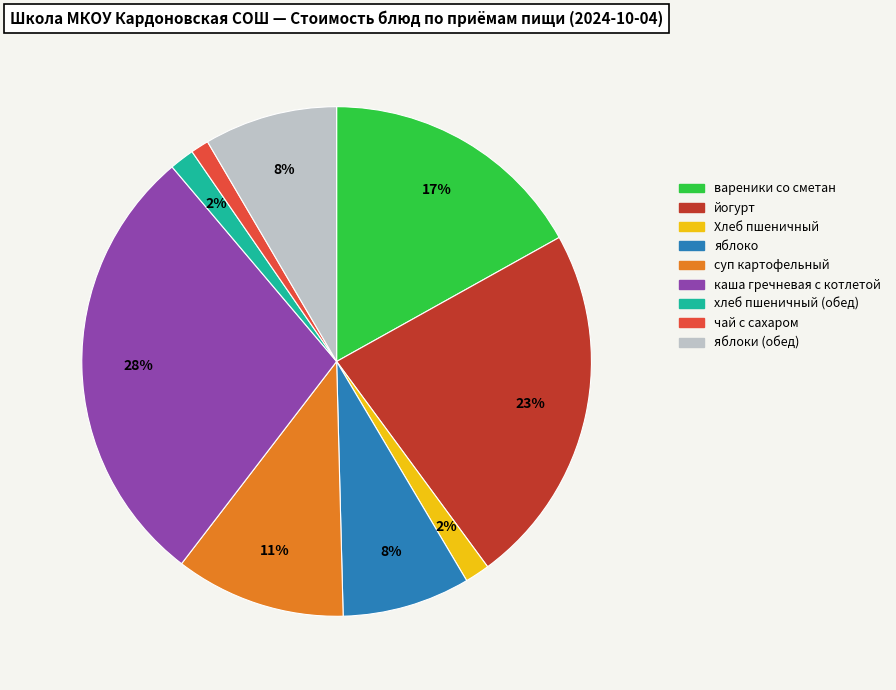

How many segments does this pie chart have?

9